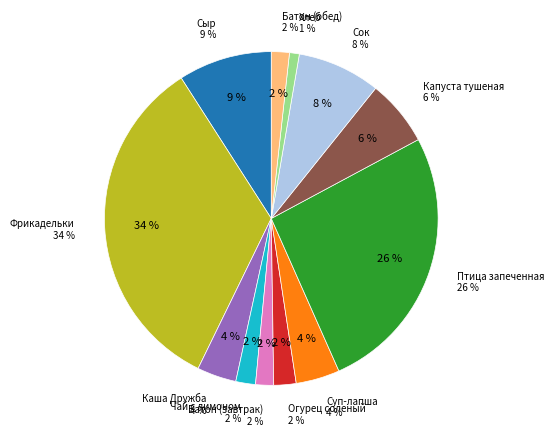

Which slice is the largest?

Фрикадельки